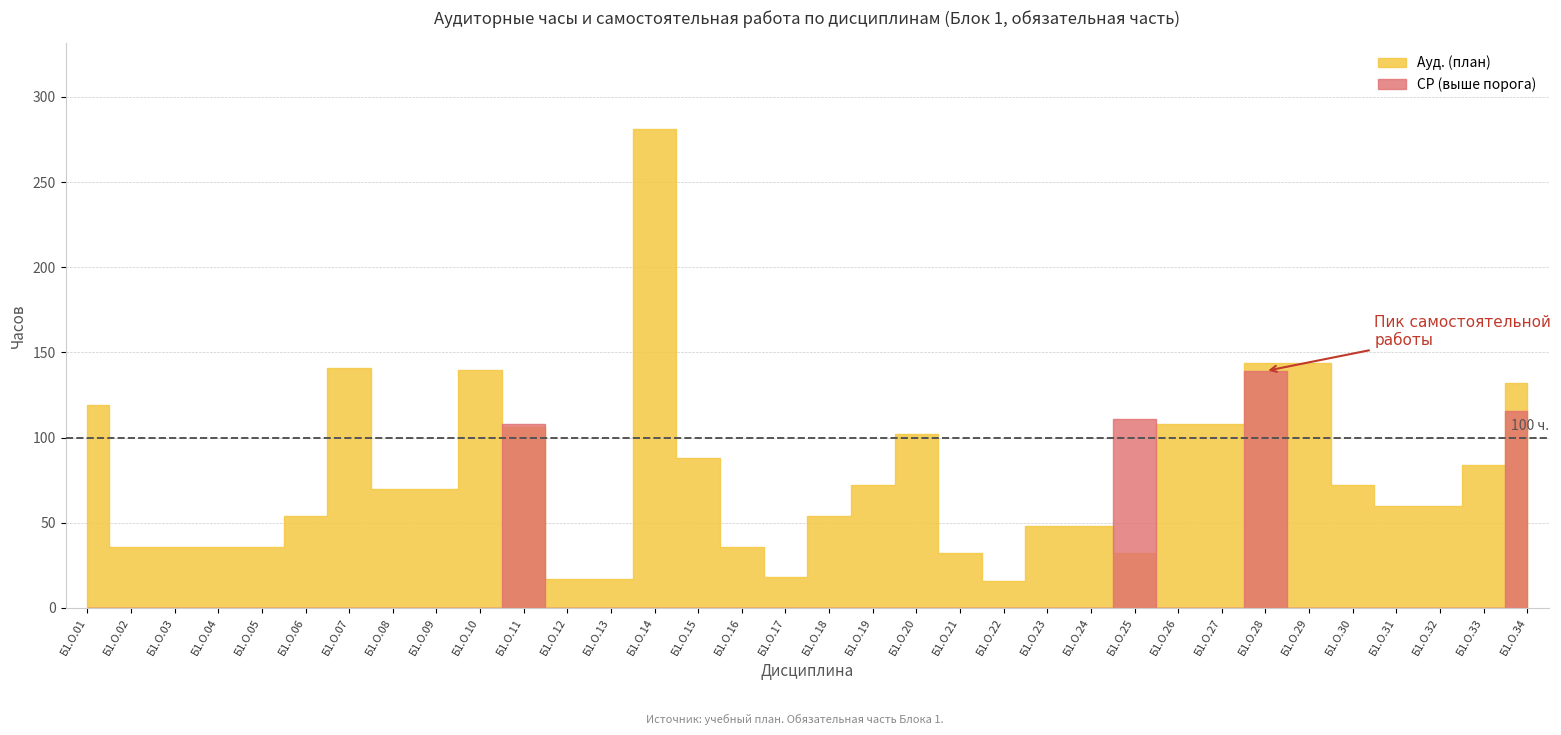

At which label is Ауд. (план) closest to 148?

Б1.О.28